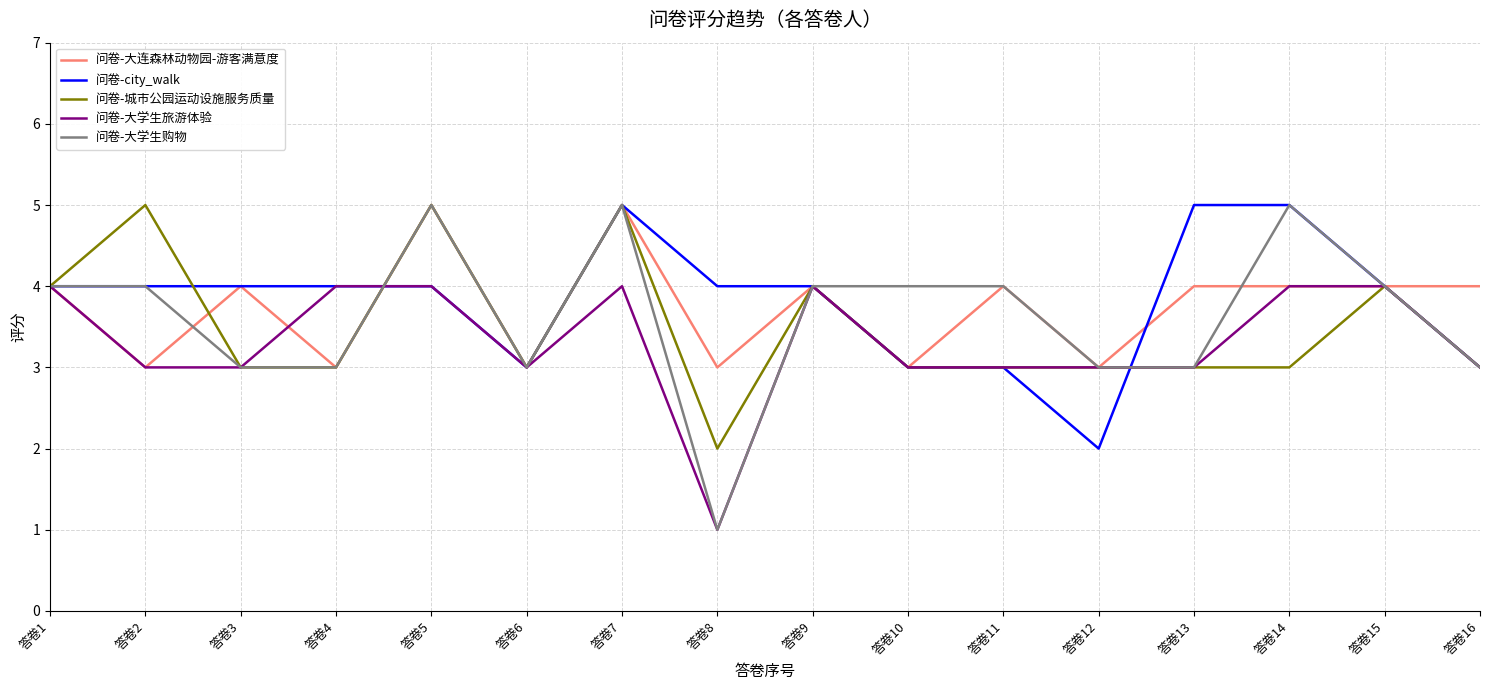

The 问卷-大学生购物 series shows 4 at 答卷12. True or false?

False